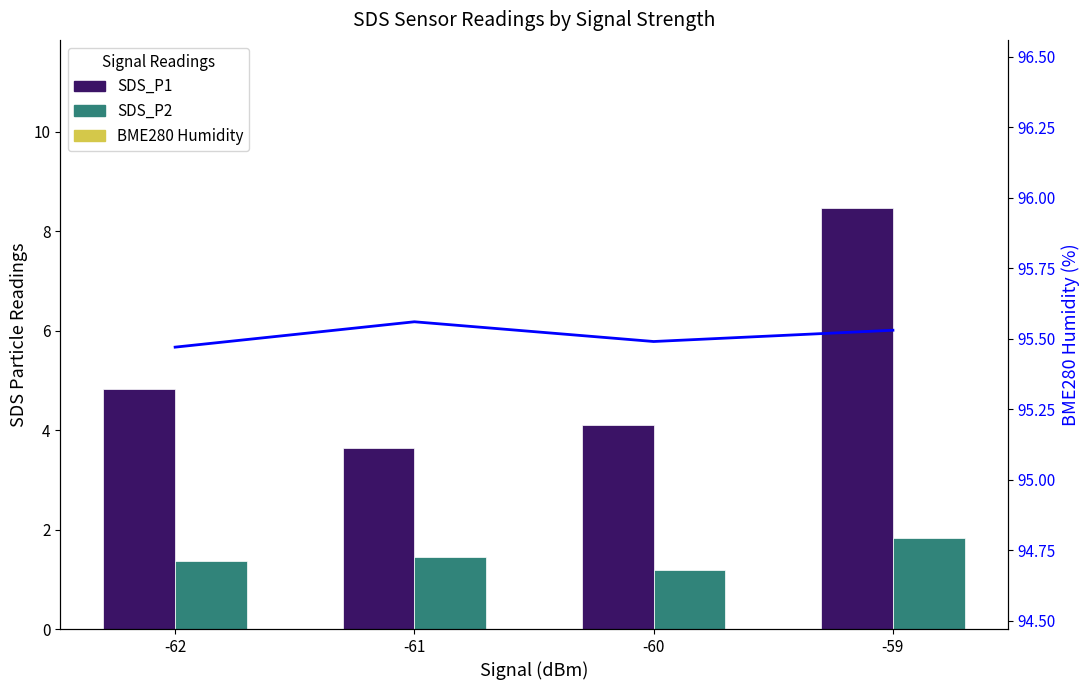

True or false: BME280 Humidity has a value of 95.5 at -60.

True